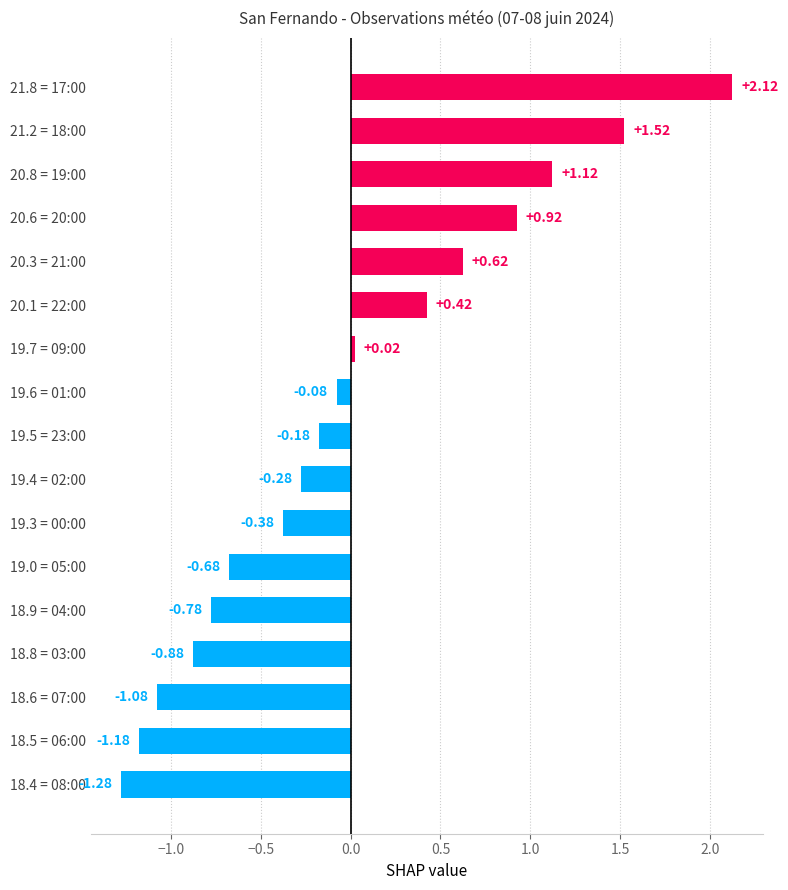

How many positive values are there?

7